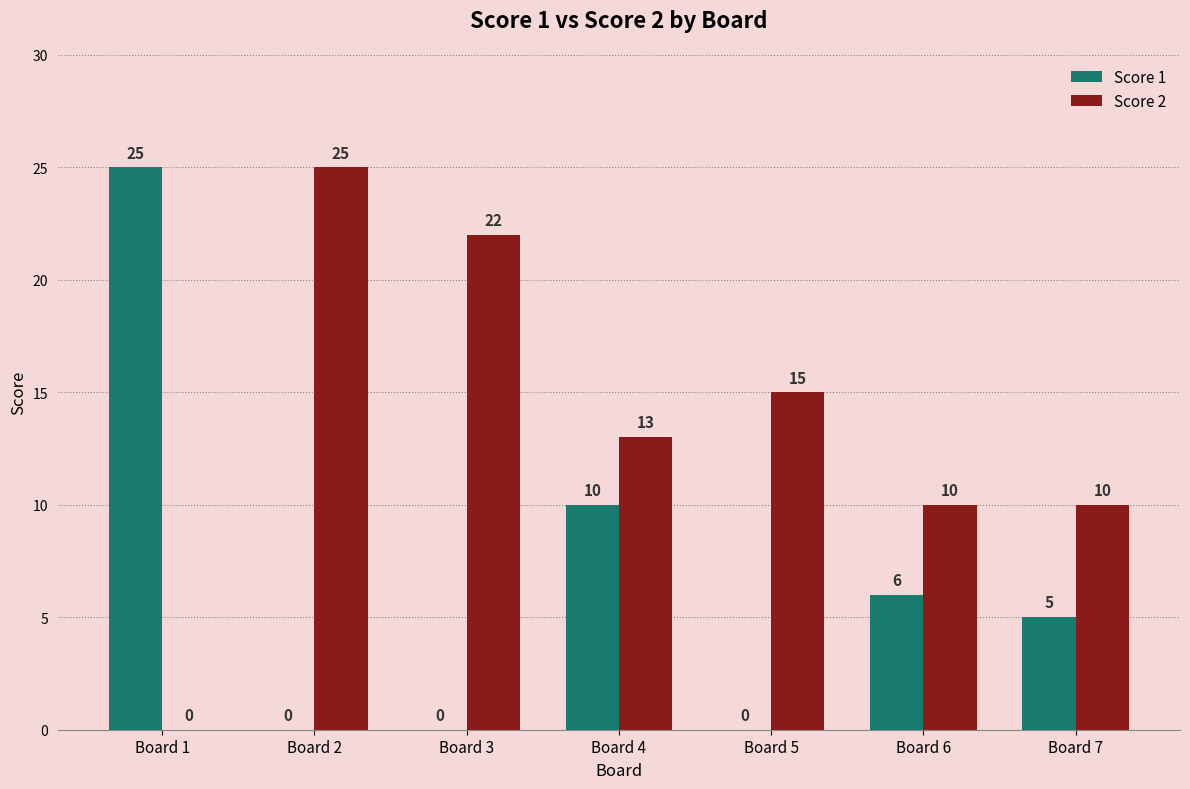

At which label does Score 1 reach its peak?

Board 1